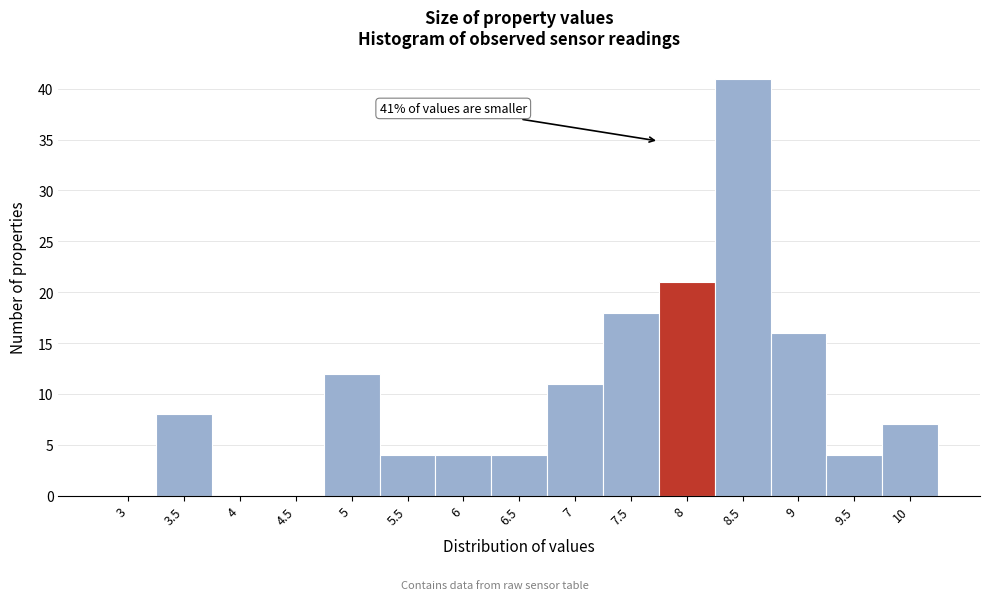

Reading left to right, list all the values displayed in this chart.

3=0	3.5=8	4=0	4.5=0	5=12	5.5=4	6=4	6.5=4	7=11	7.5=18	8=21	8.5=41	9=16	9.5=4	10=7